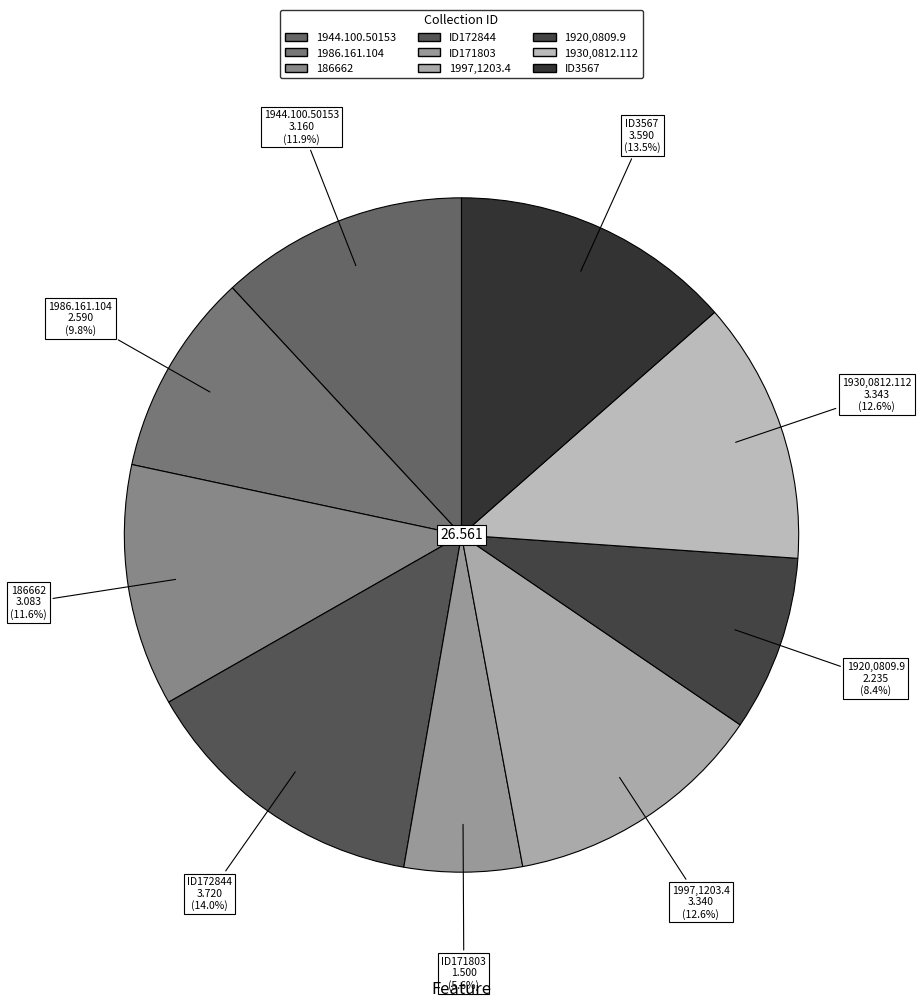

Does any single category account for the majority?

No